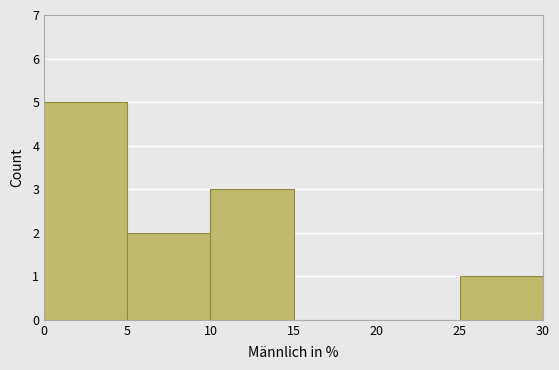

Which range on the x-axis has the tallest bar?

0 to 5